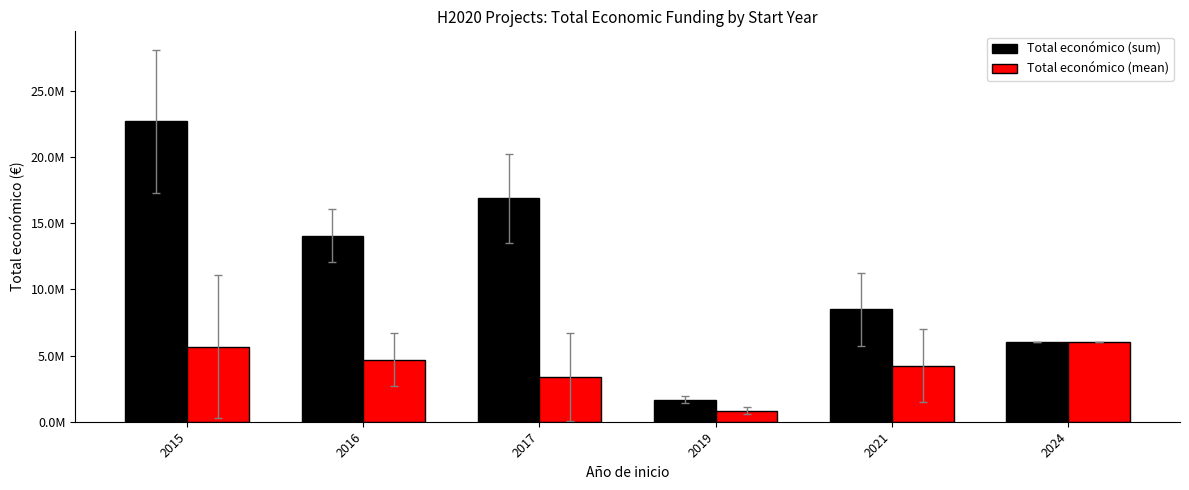

Which series changed the most between 2021 and 2024?

Total económico (sum)